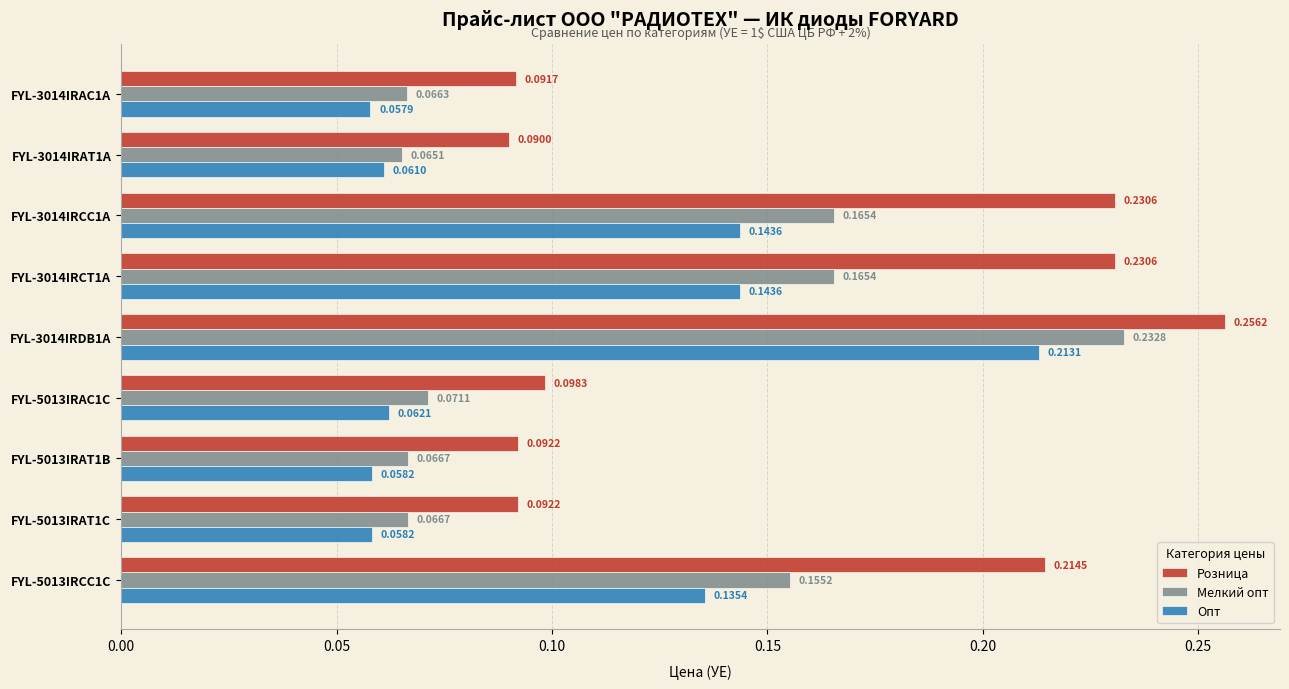

At how many categories does at least one series exceed 0?

9